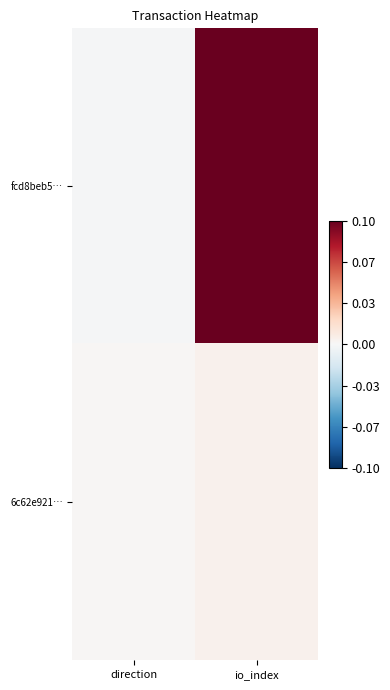

Rank the series by their average value, from lowest to highest.

6c62e921…, fcd8beb5…